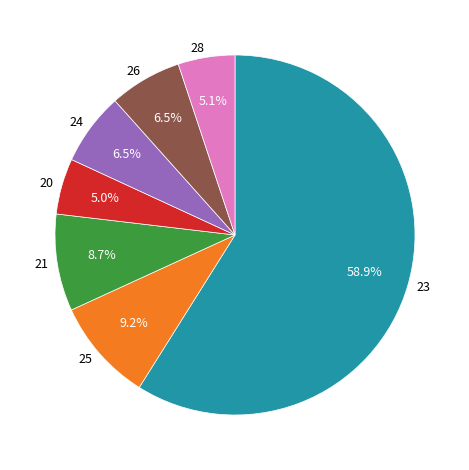

Which category has the biggest portion of the pie?

23